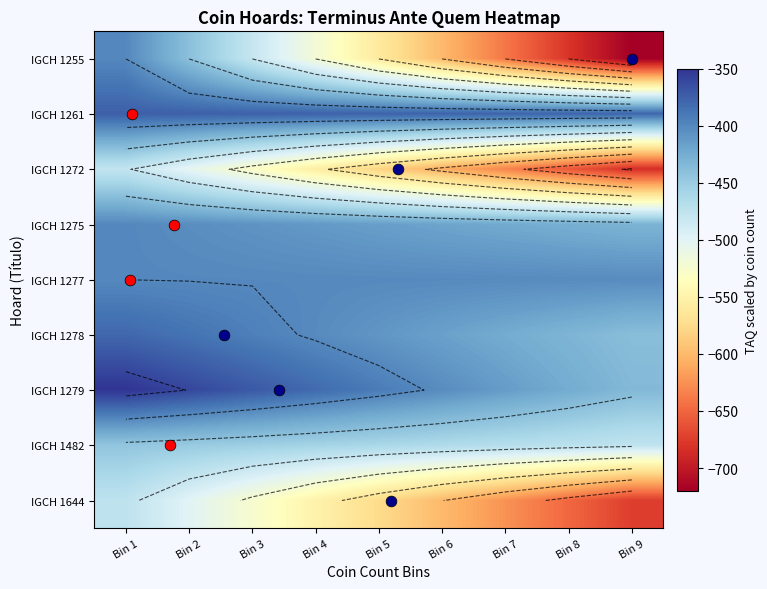

Is it true that IGCH 1272 equals -221.3 at Bin 2?

False